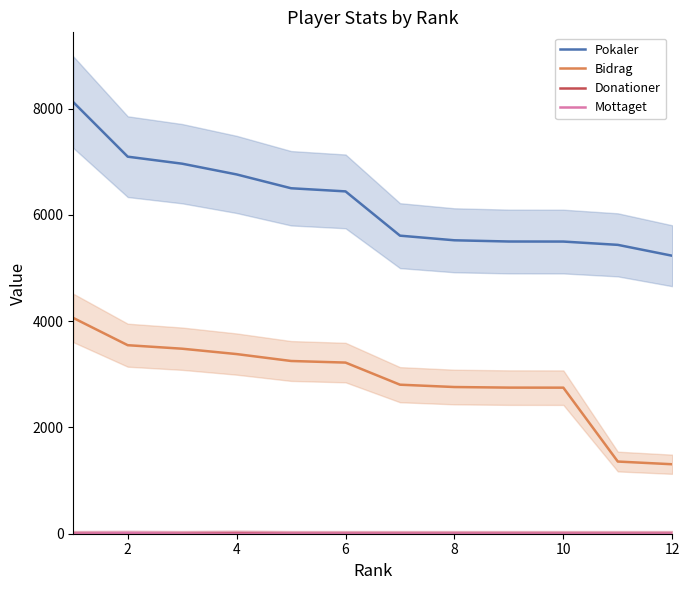

The value of Bidrag at 12 is 1307. True or false?

True